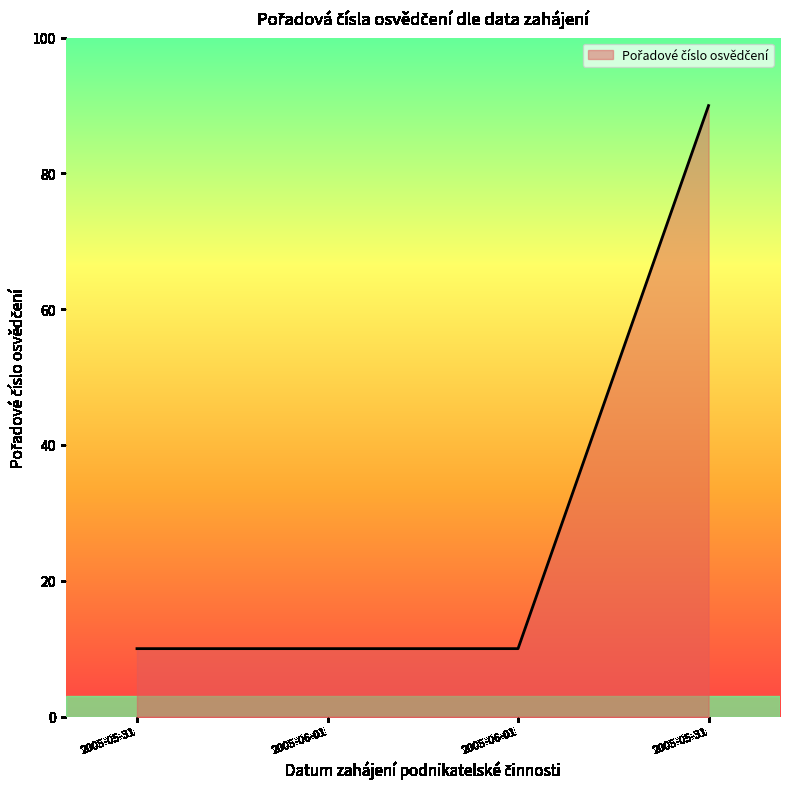

Which category has the lowest value across all series?

2005-05-31